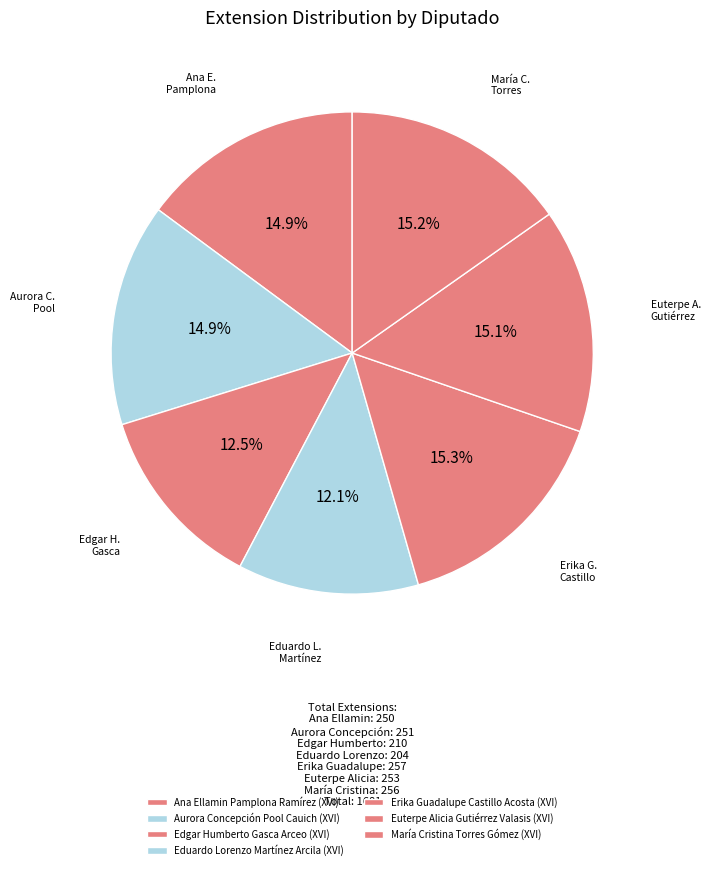

How many slices are in this pie chart?

7